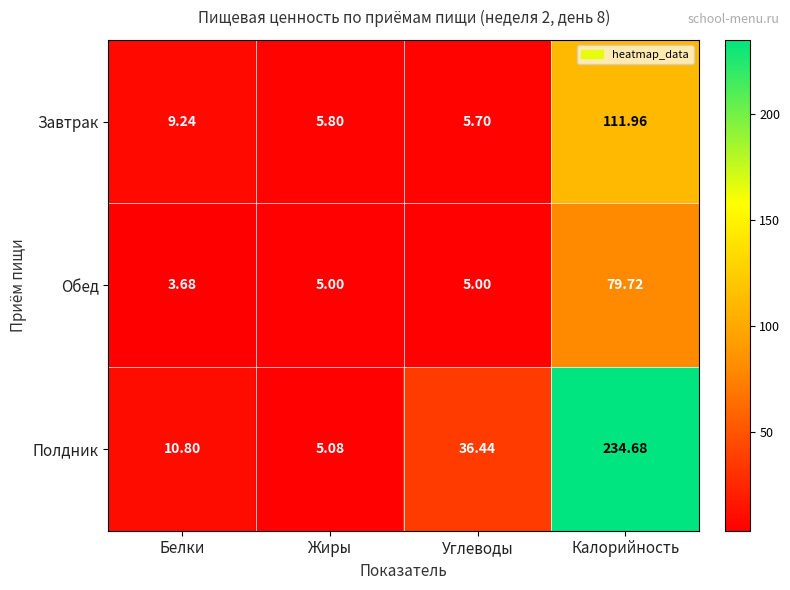

Between Белки and Калорийность, which series saw the biggest shift?

Полдник